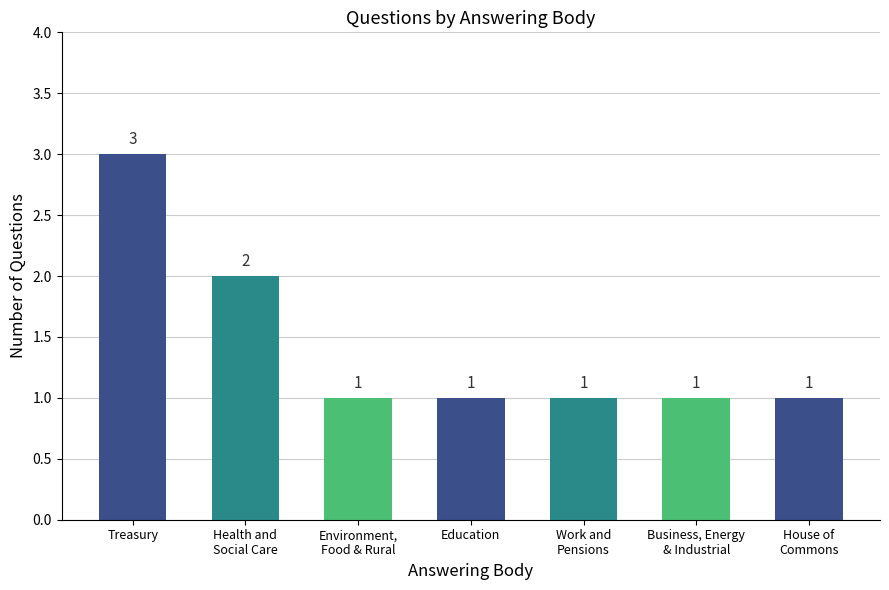

Reading right to left, what are all the values shown in this chart?

1	1	1	1	1	2	3